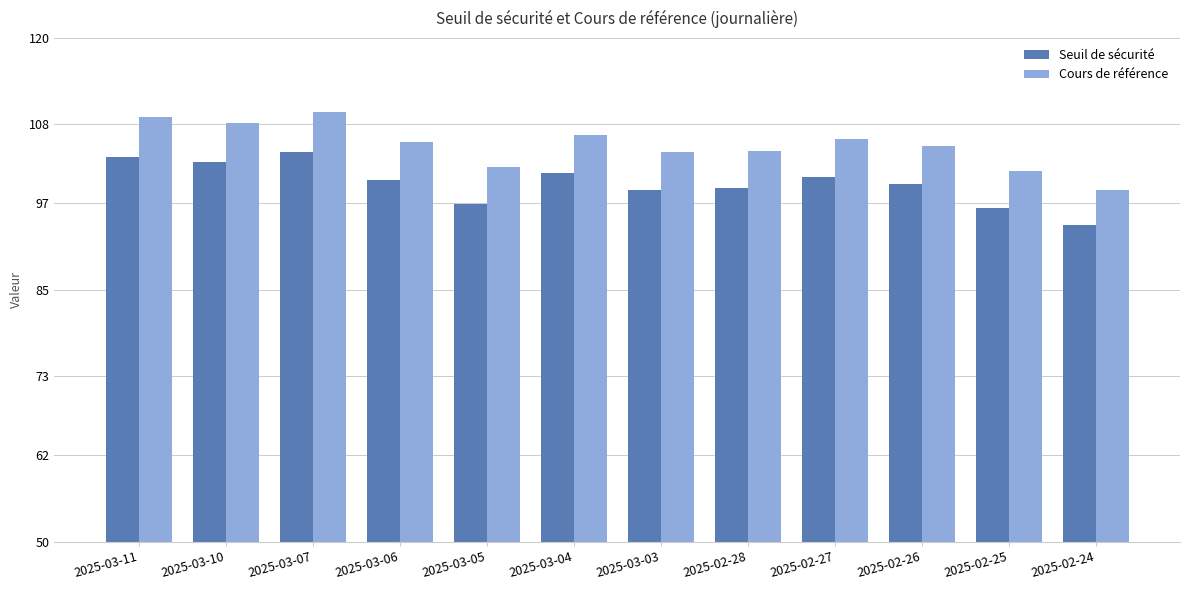

Is it true that Cours de référence equals 105.5 at 2025-03-06?

True